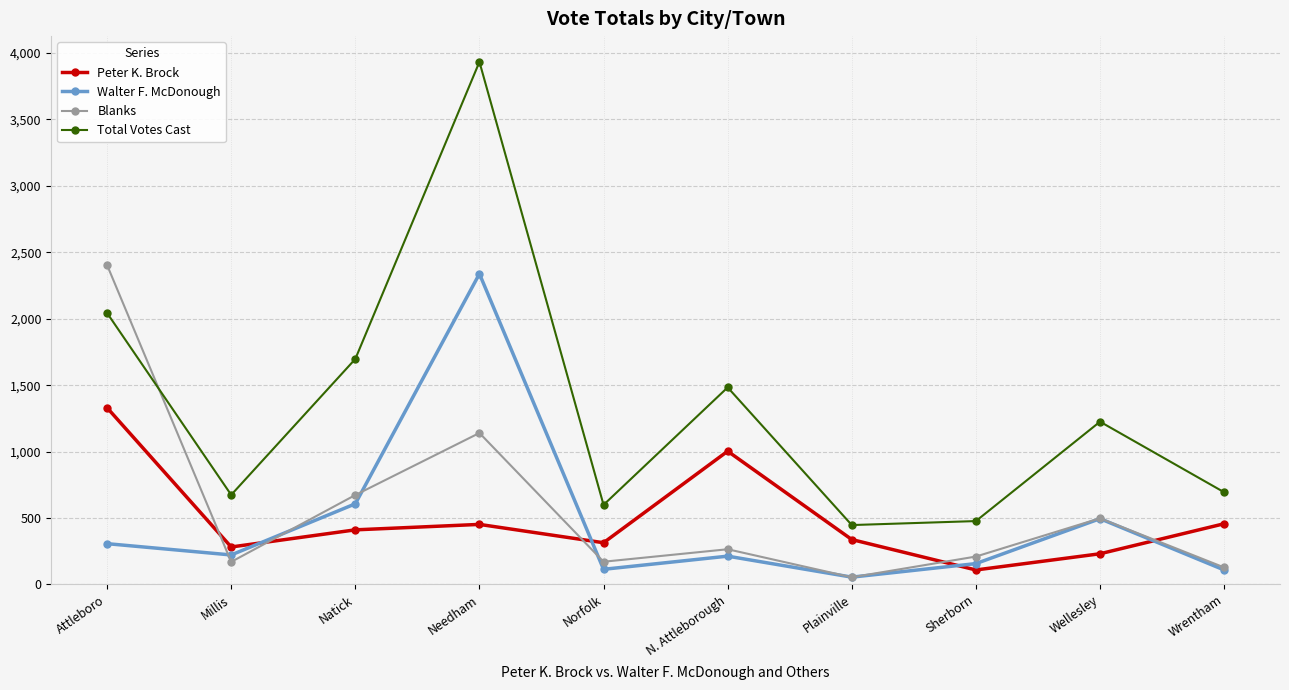

Where does the Total Votes Cast series first go above 1225?

Attleboro